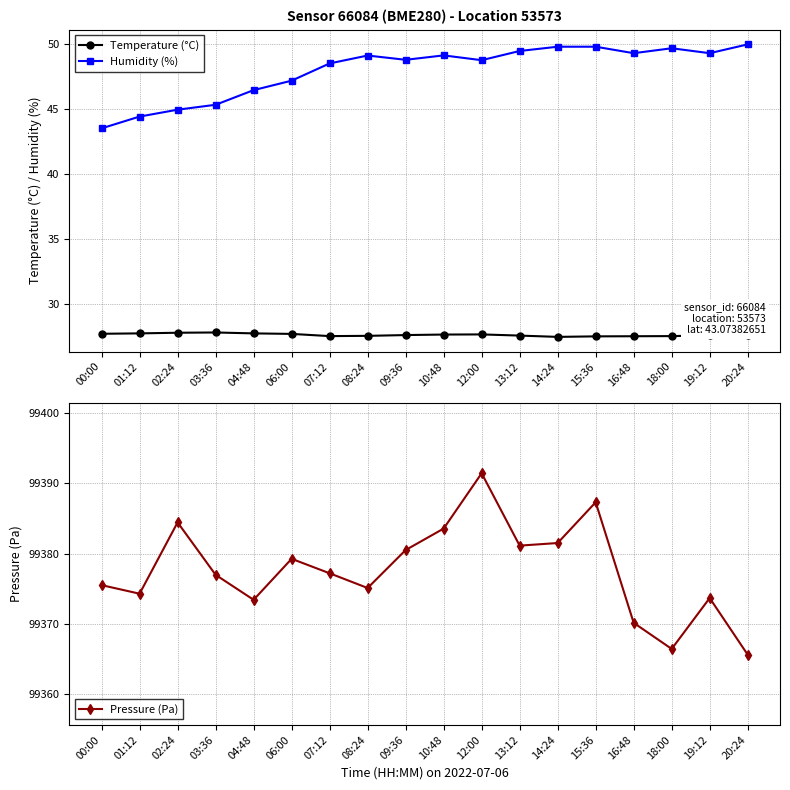

True or false: Humidity (%) and Temperature (°C) cross at least once.

False